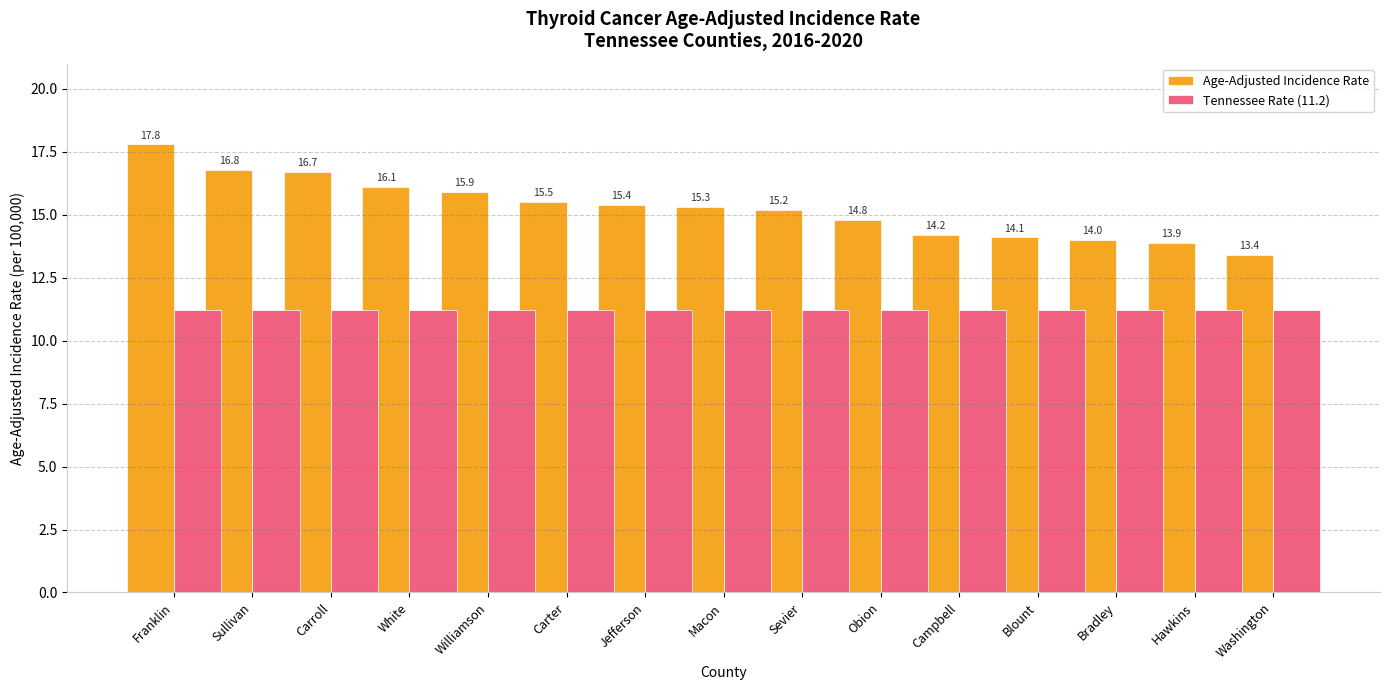

Reading left to right, what are all the values shown in this chart?

Age-Adjusted Incidence Rate: Franklin=17.8	Sullivan=16.8	Carroll=16.7	White=16.1	Williamson=15.9	Carter=15.5	Jefferson=15.4	Macon=15.3	Sevier=15.2	Obion=14.8	Campbell=14.2	Blount=14.1	Bradley=14.0	Hawkins=13.9	Washington=13.4
Tennessee Rate (11.2): Franklin=11.2	Sullivan=11.2	Carroll=11.2	White=11.2	Williamson=11.2	Carter=11.2	Jefferson=11.2	Macon=11.2	Sevier=11.2	Obion=11.2	Campbell=11.2	Blount=11.2	Bradley=11.2	Hawkins=11.2	Washington=11.2